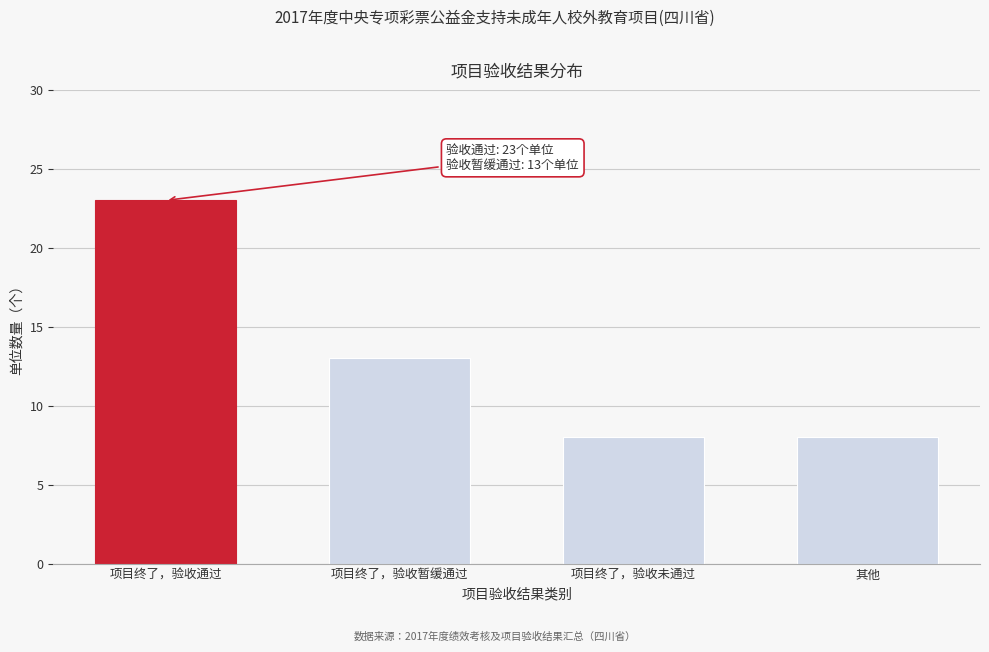

Reading left to right, list all the values displayed in this chart.

项目终了，验收通过=23	项目终了，验收暂缓通过=13	项目终了，验收未通过=8	其他=8